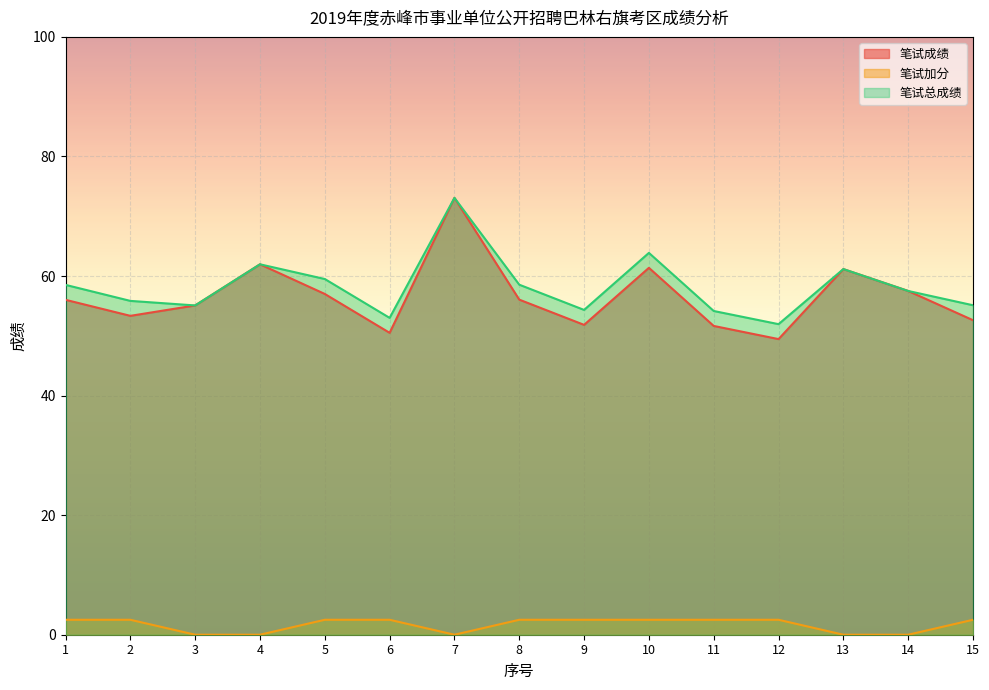

At which category is the sum across all series the highest?

7